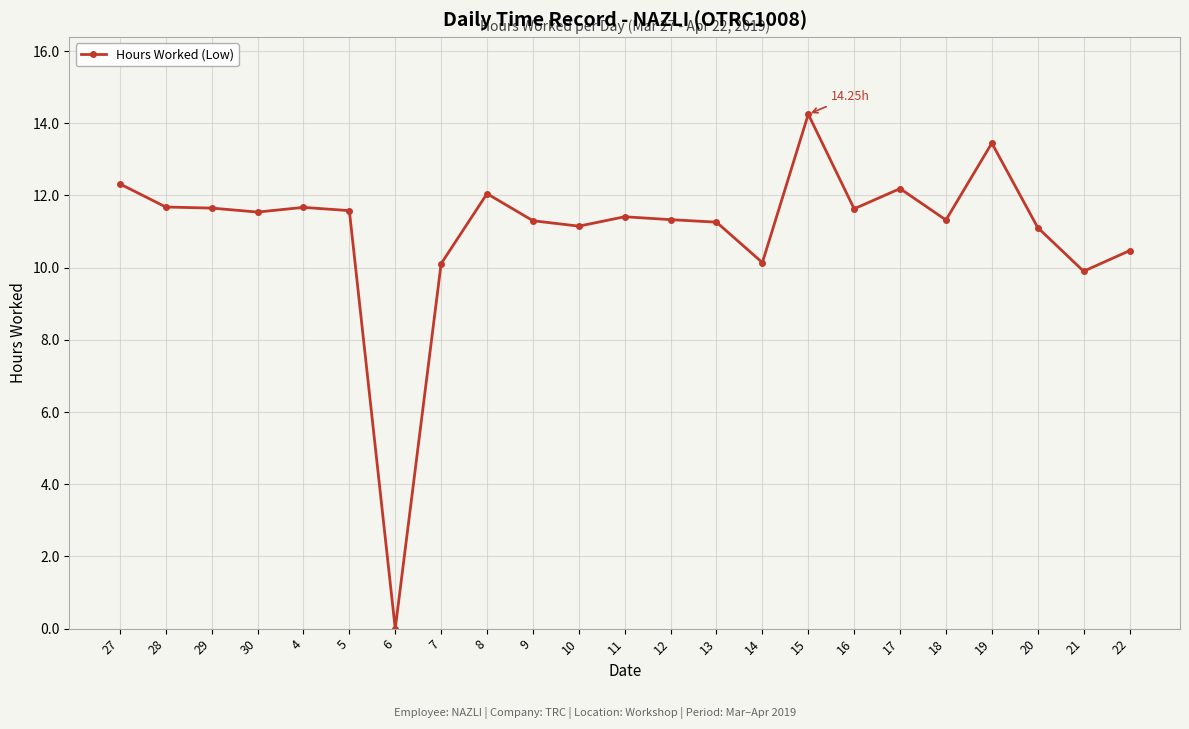

What is the label of the 15th point from the right?

8